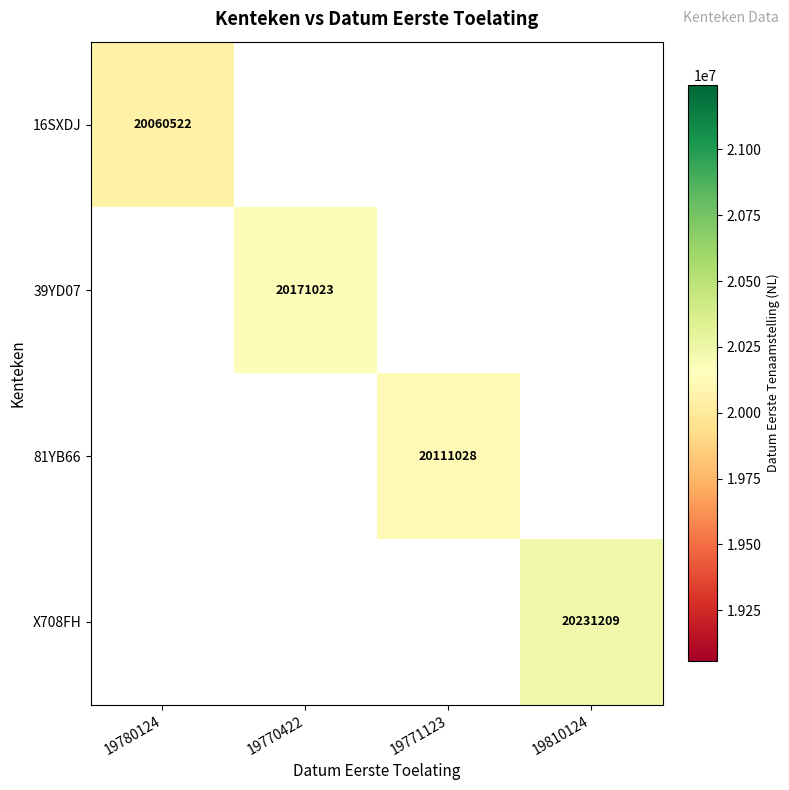

The X708FH series shows 12793201 at 19810124. True or false?

False